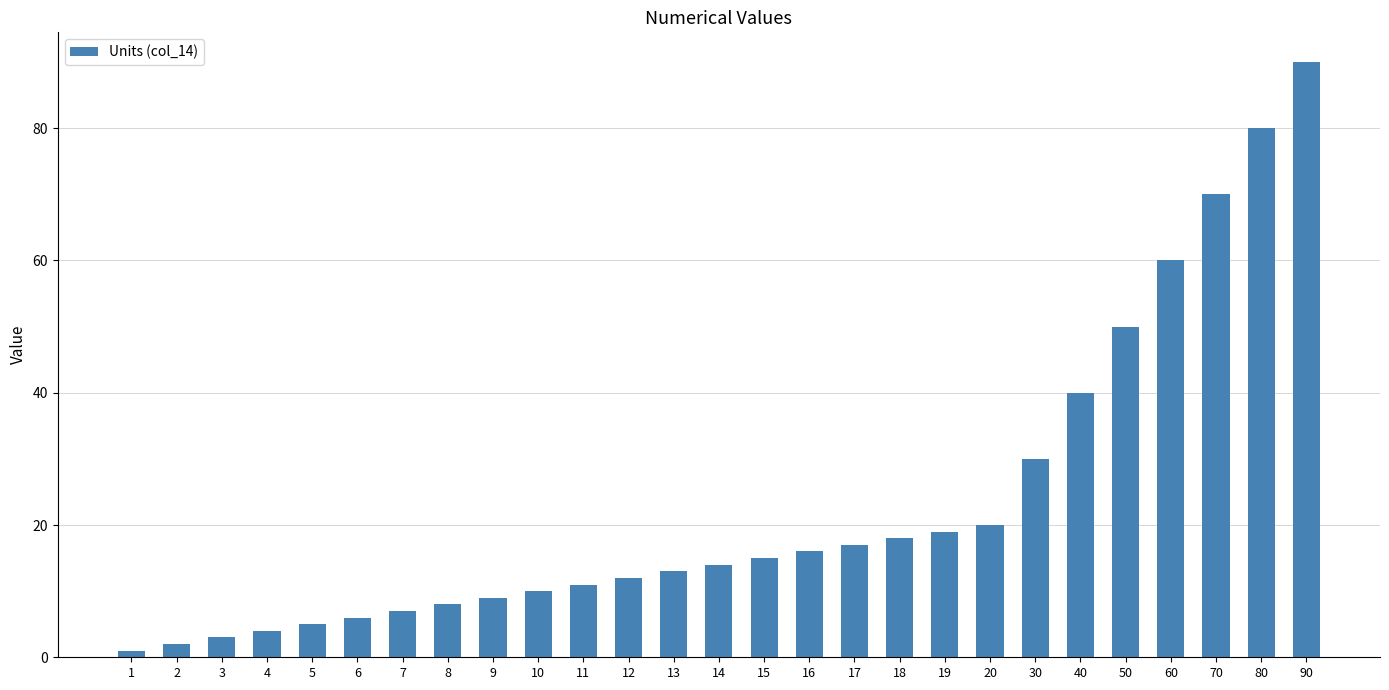

What is the minimum value shown in the chart?

1